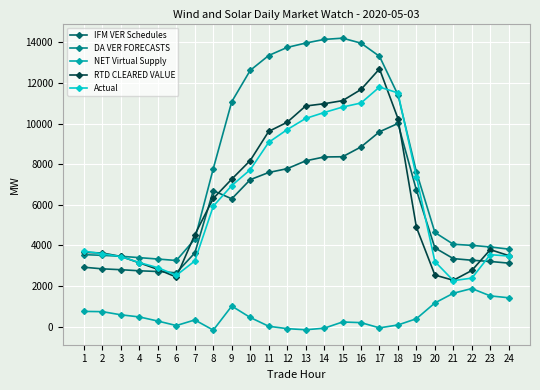

At how many categories does at least one series exceed 3146?

24